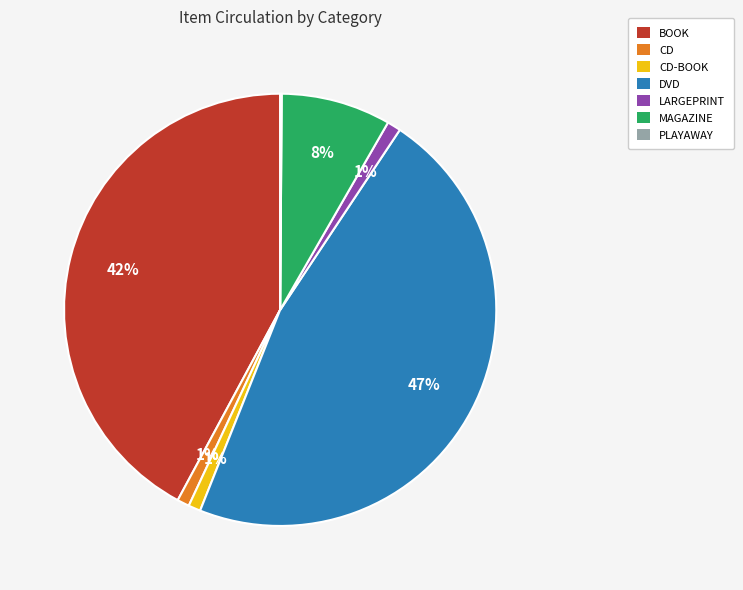

What is the ratio of the value at CD-BOOK to the value at CD?

1.0